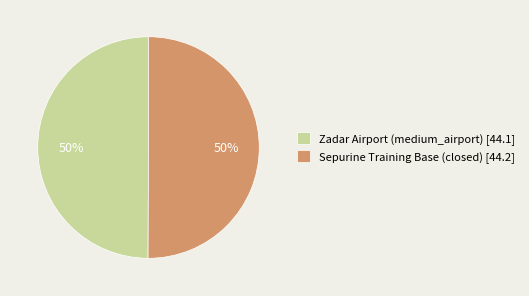

To the nearest percent, what is the combined percentage of Sepurine Training Base (closed) and Zadar Airport (medium_airport)?

100%